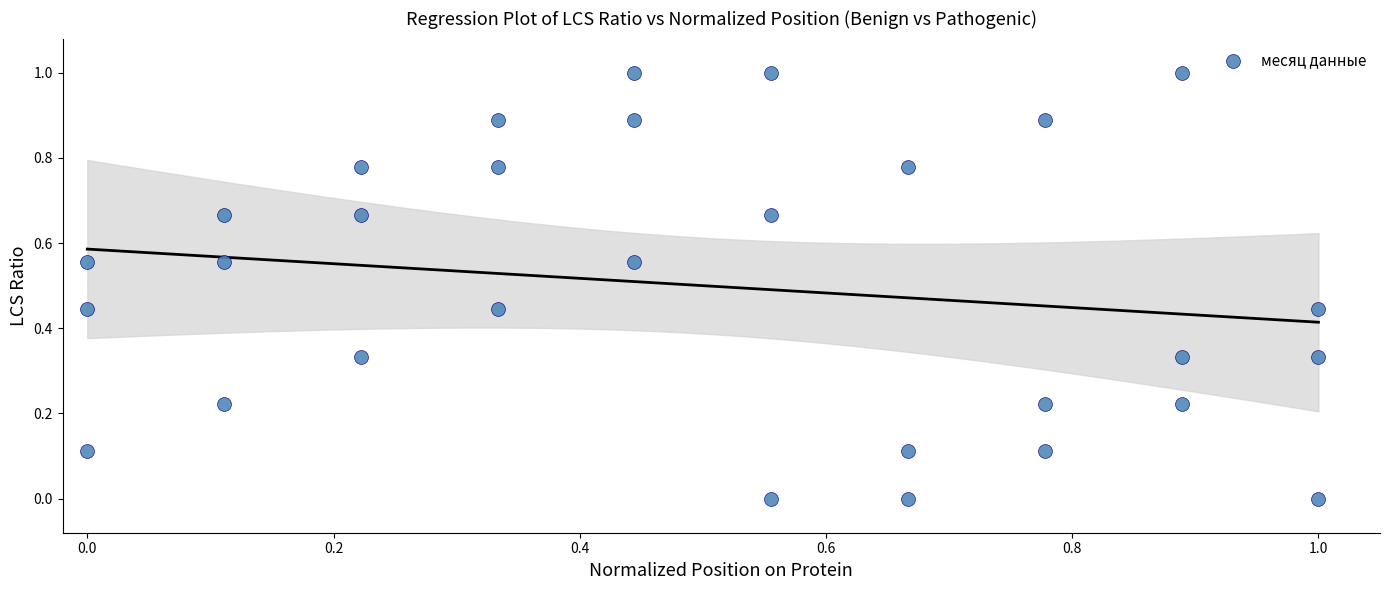

What is the range of X values (max minus min)?

1.0